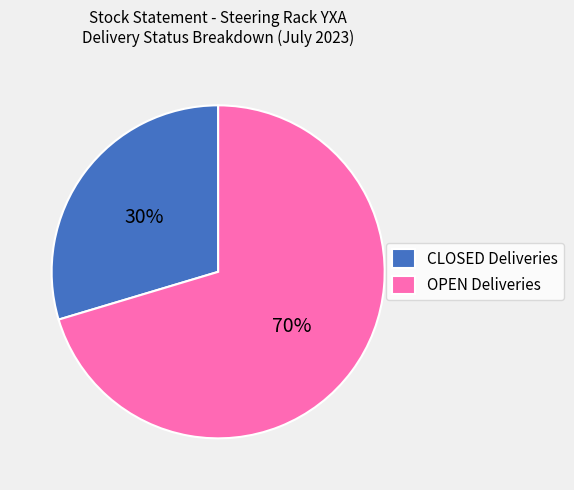

How many slices are in this pie chart?

2